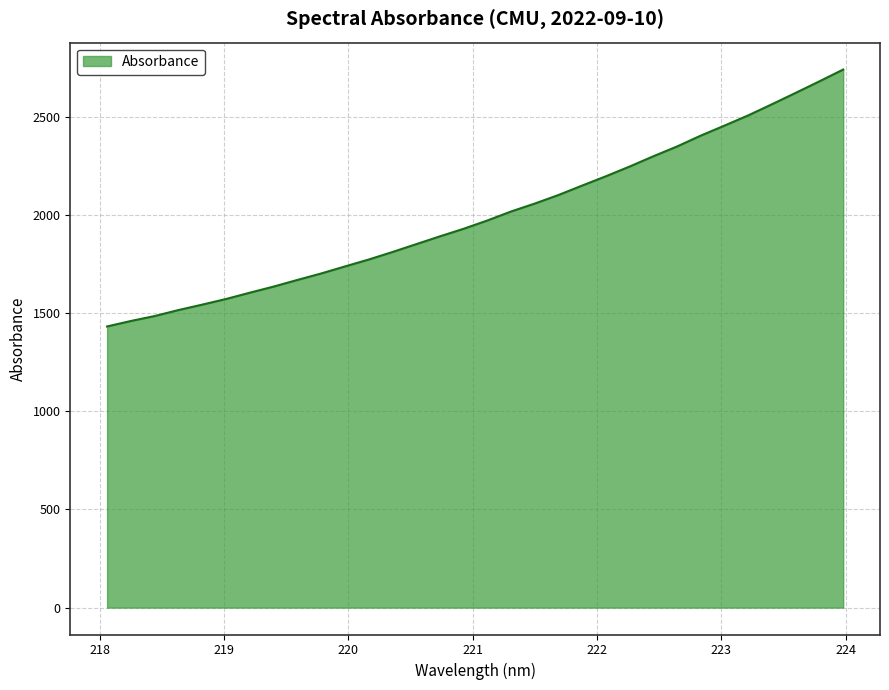

What is the smallest value displayed?

1432.8